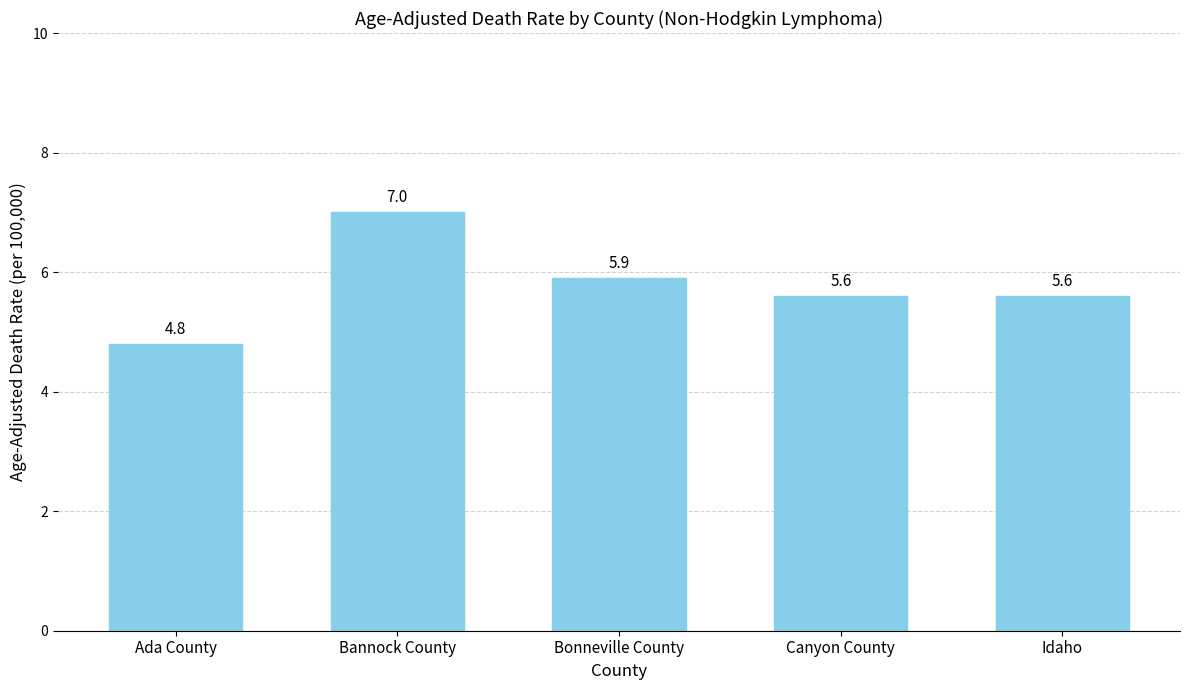

Reading left to right, extract all data points from this chart.

Ada County=4.8	Bannock County=7.0	Bonneville County=5.9	Canyon County=5.6	Idaho=5.6